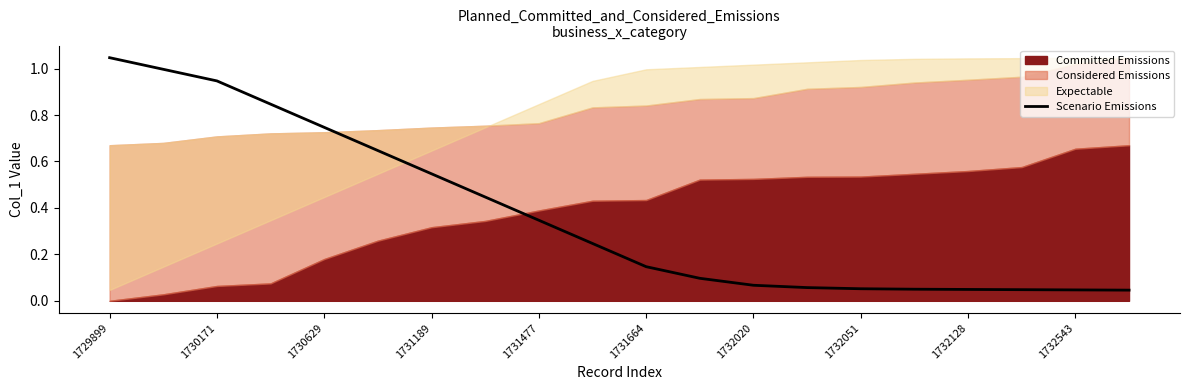

Is it true that the value at 11 is 0.1?

True